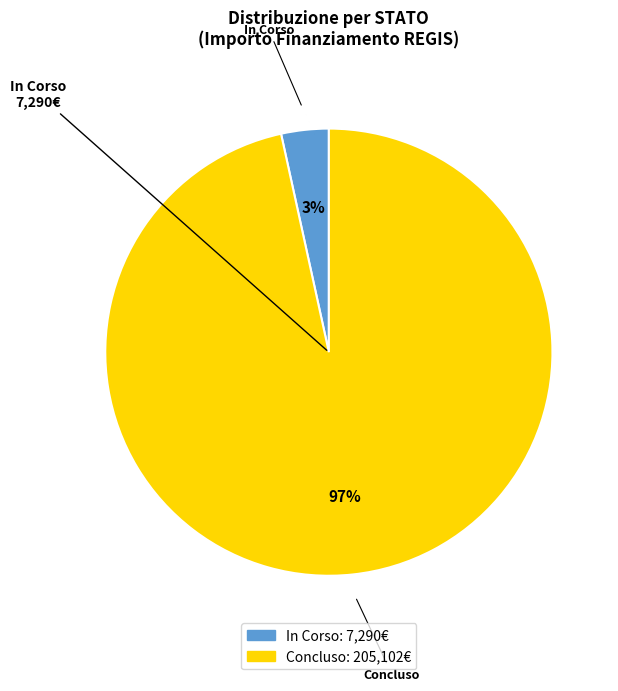

To the nearest percent, what is the combined percentage of In Corso and Concluso?

100%